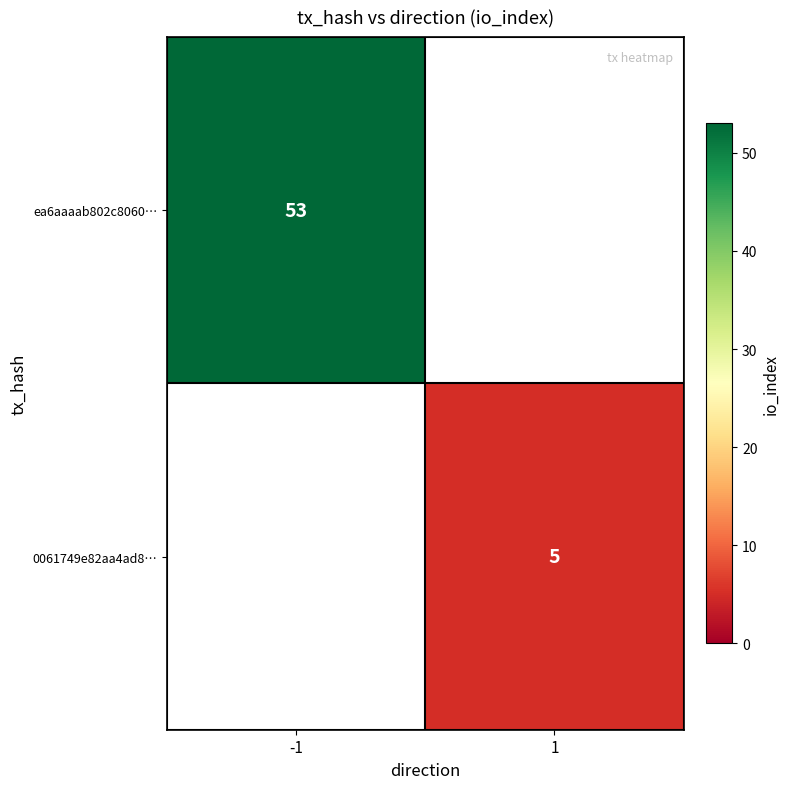

How many categories are shown in the chart?

2